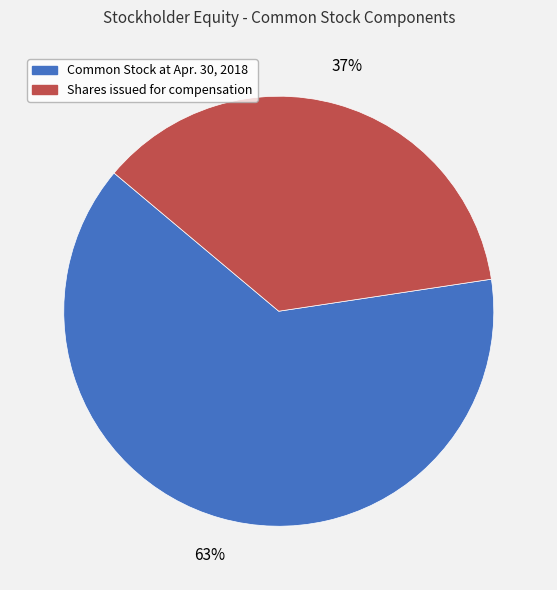

To the nearest percent, what percentage of the pie is Common Stock at Apr. 30, 2018?

63%